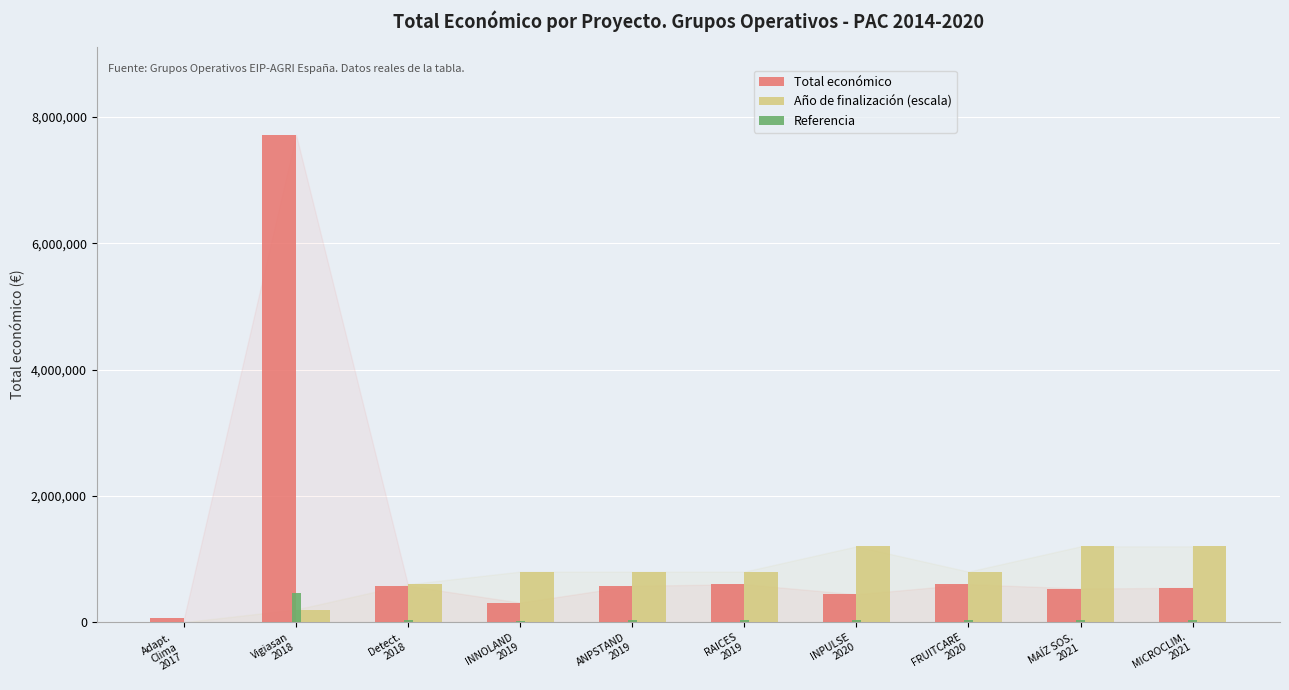

What is the sum of all Referencia values?

717128.0